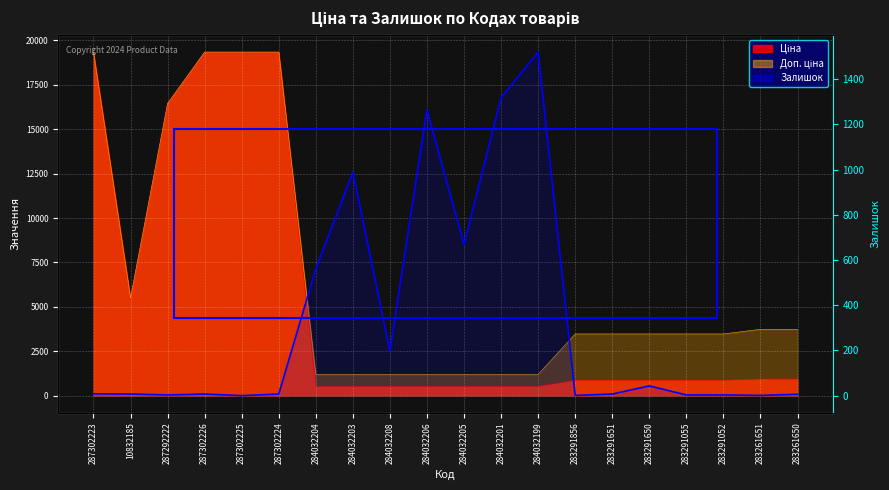

What is the total value across all series at 287292222?

32899.4